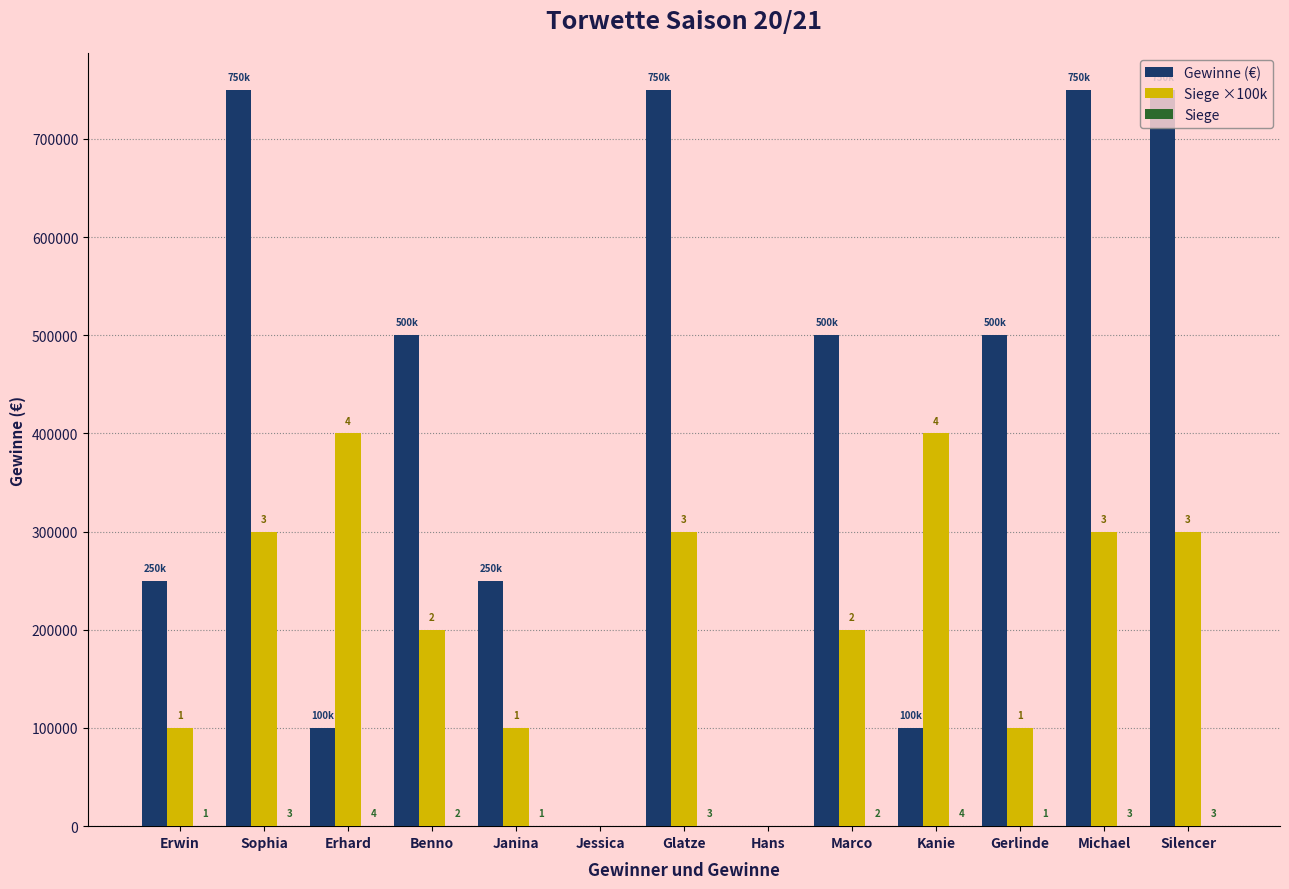

Which series changed the most between Erwin and Silencer?

Gewinne (€)